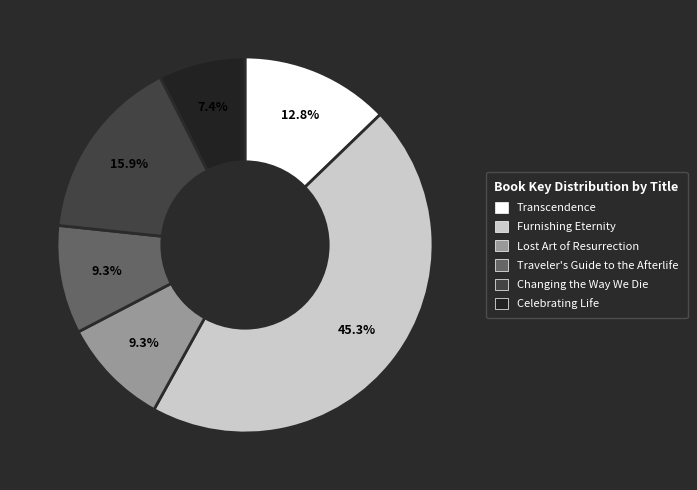

To the nearest percent, what is the difference between the Traveler's Guide to the Afterlife and Furnishing Eternity slice percentages?

36%